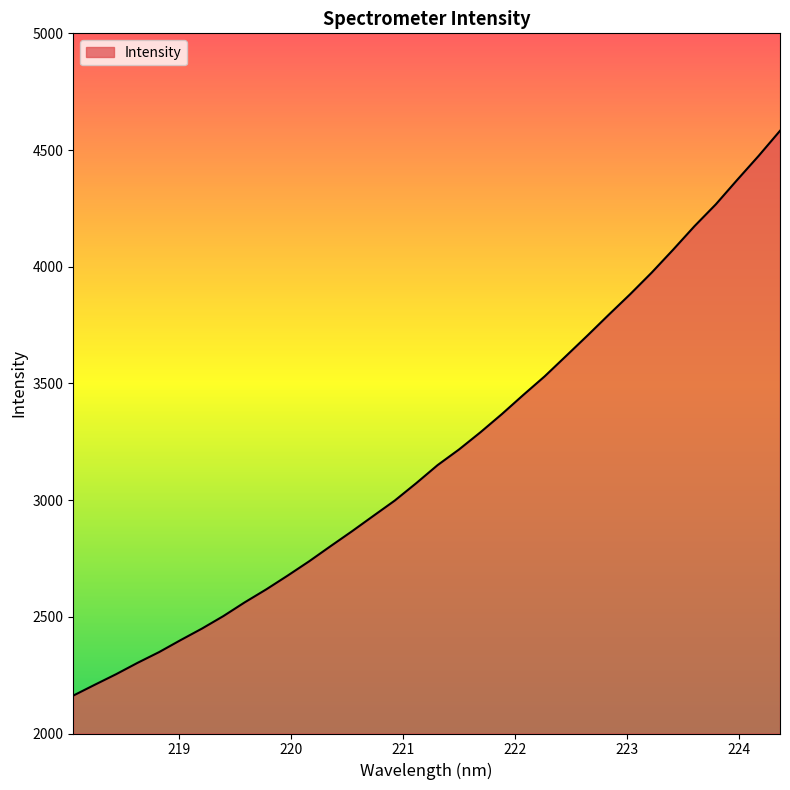

What is the minimum value shown in the chart?

2162.4